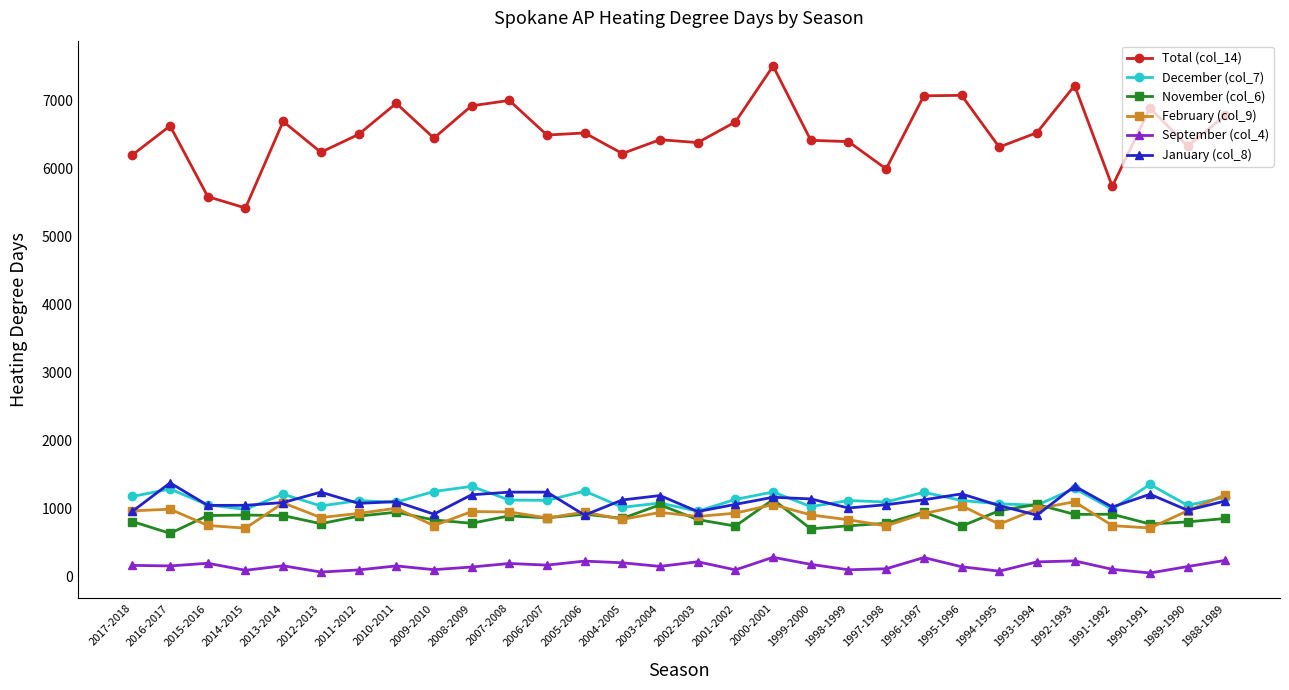

True or false: November (col_6) and Total (col_14) cross at least once.

False